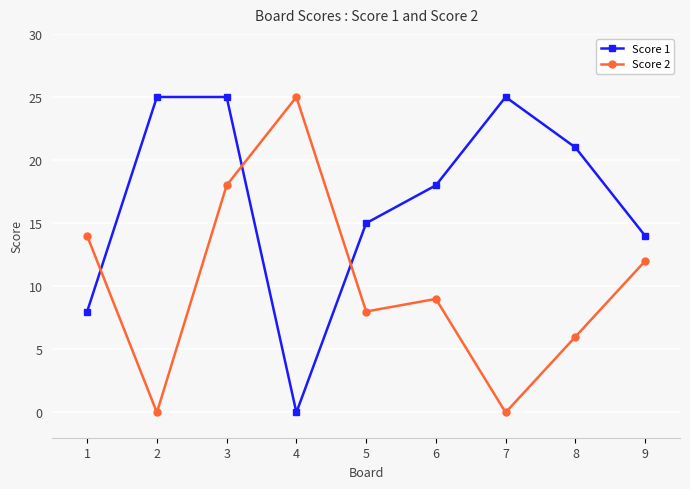

How many interior local valleys does the Score 1 series have?

1